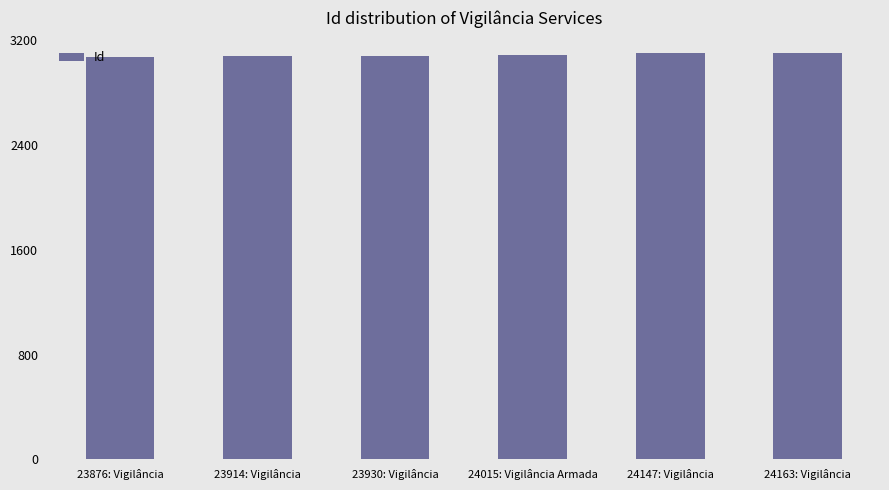

True or false: the data shows 4959 at 24163: Vigilância.

False